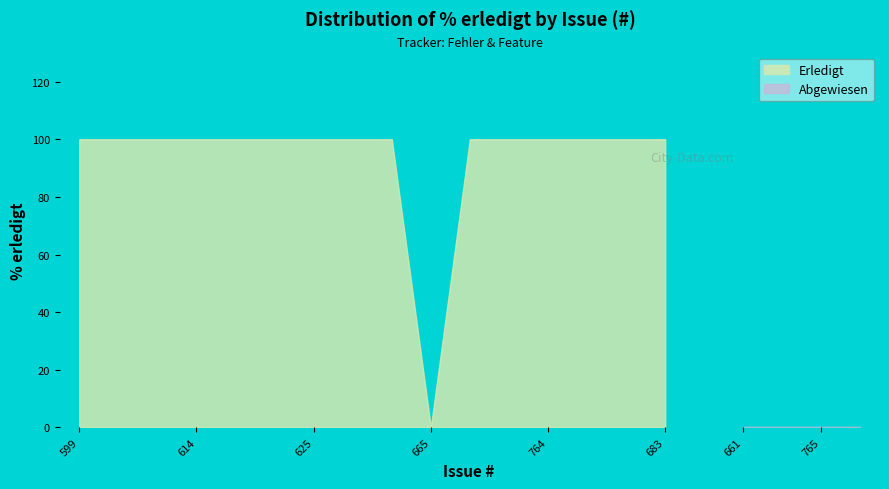

Which category has the highest value across all series?

599